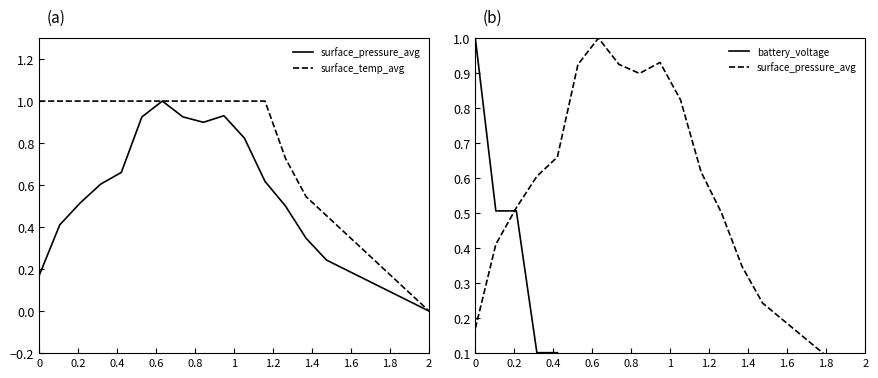

What is the label of the 2nd point from the left?

0.2